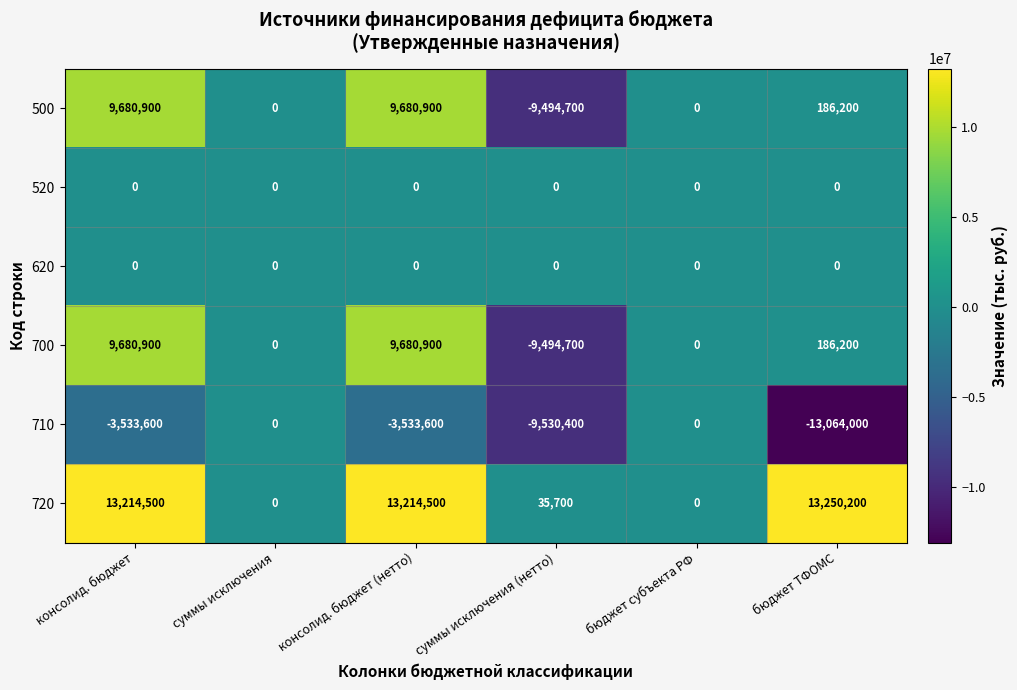

What is the sum of all 700 values?

10053300